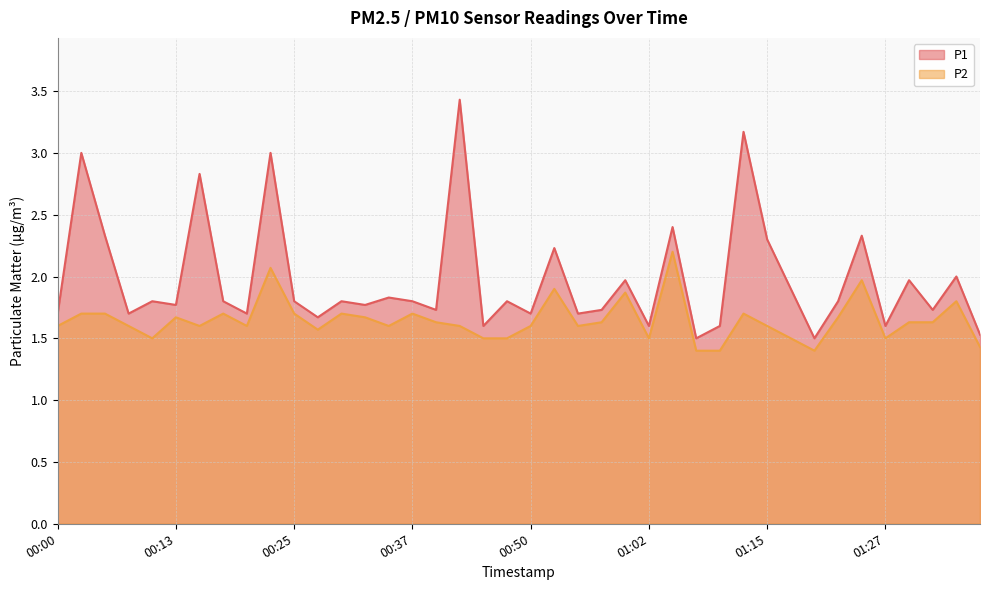

At which category does P1 reach its first local valley?

00:08